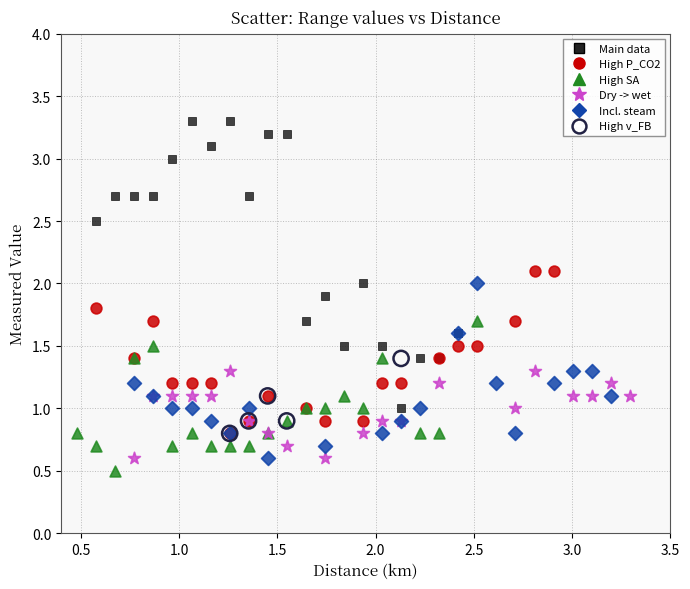

Which series reaches the maximum Y coordinate?

Main data